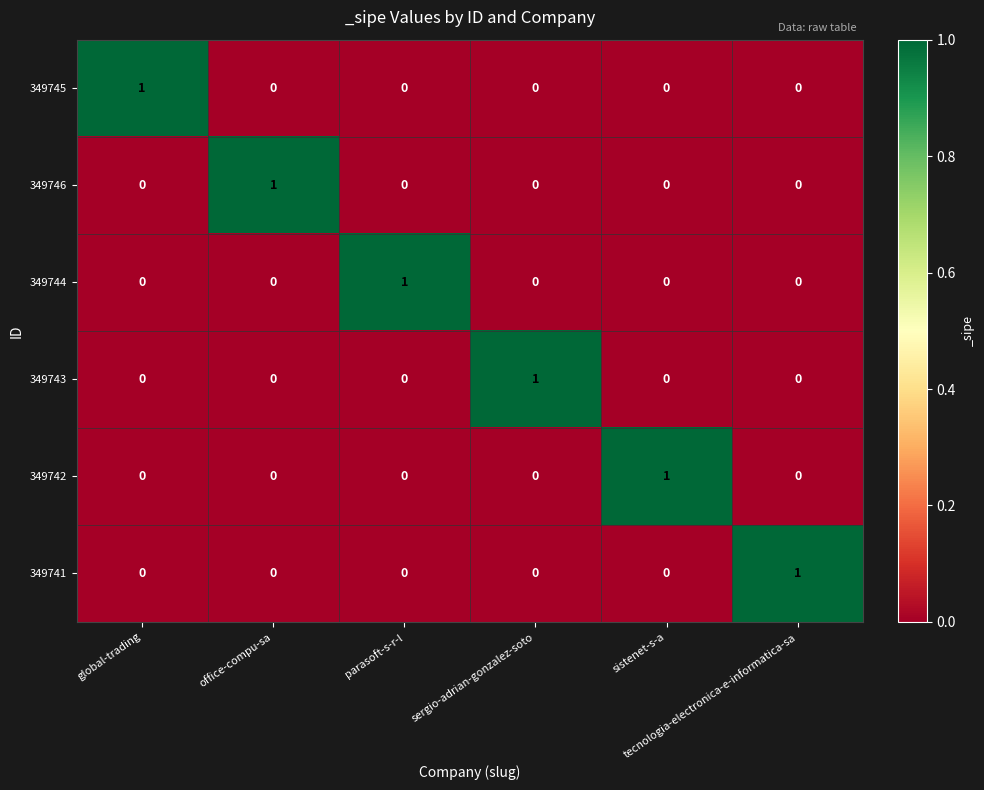

How many 349745 values are between 0 and 1?

6